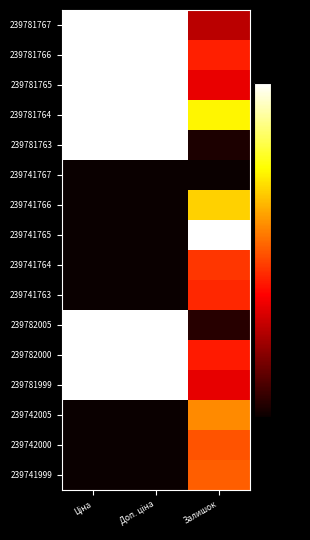

Rank the series at Залишок from lowest to highest value.

239741767, 239781763, 239782005, 239781767, 239781999, 239781765, 239782000, 239781766, 239741763, 239741764, 239742000, 239741999, 239742005, 239741766, 239781764, 239741765